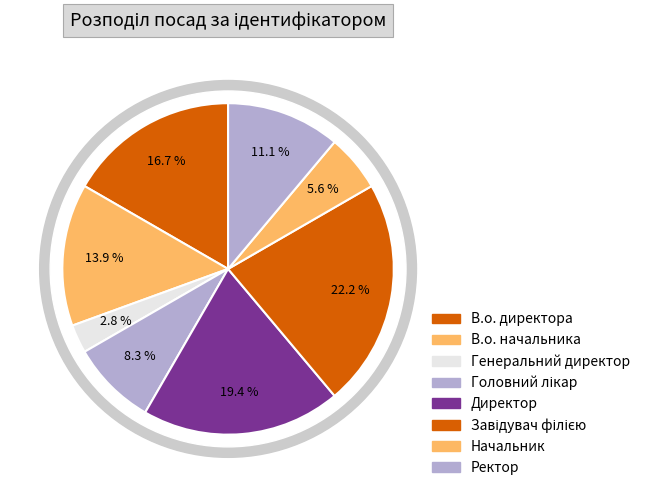

Which slice is the largest?

Завідувач філією